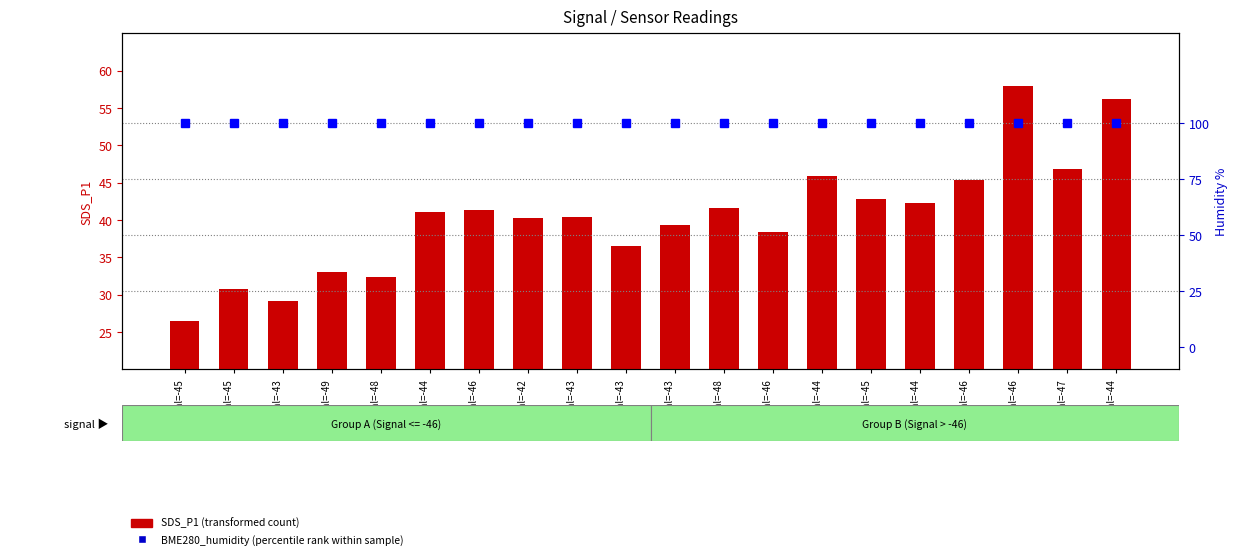

Where is SDS_P1 (transformed count) nearest to the value 42?

Signal=-44